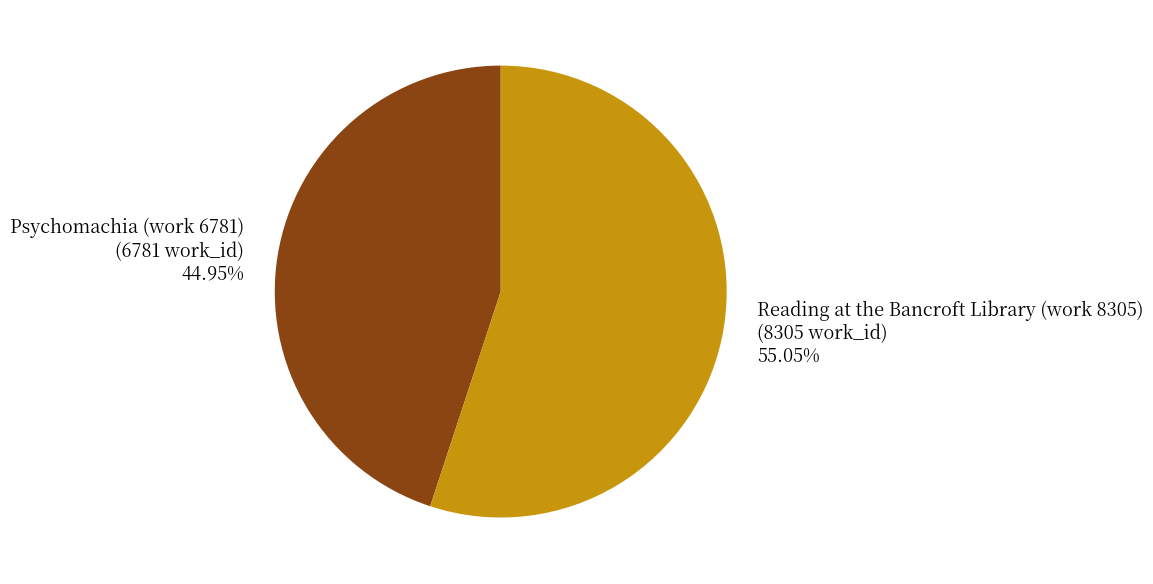

To the nearest percent, what percentage of the pie is Reading at the Bancroft Library (work 8305)?

55%